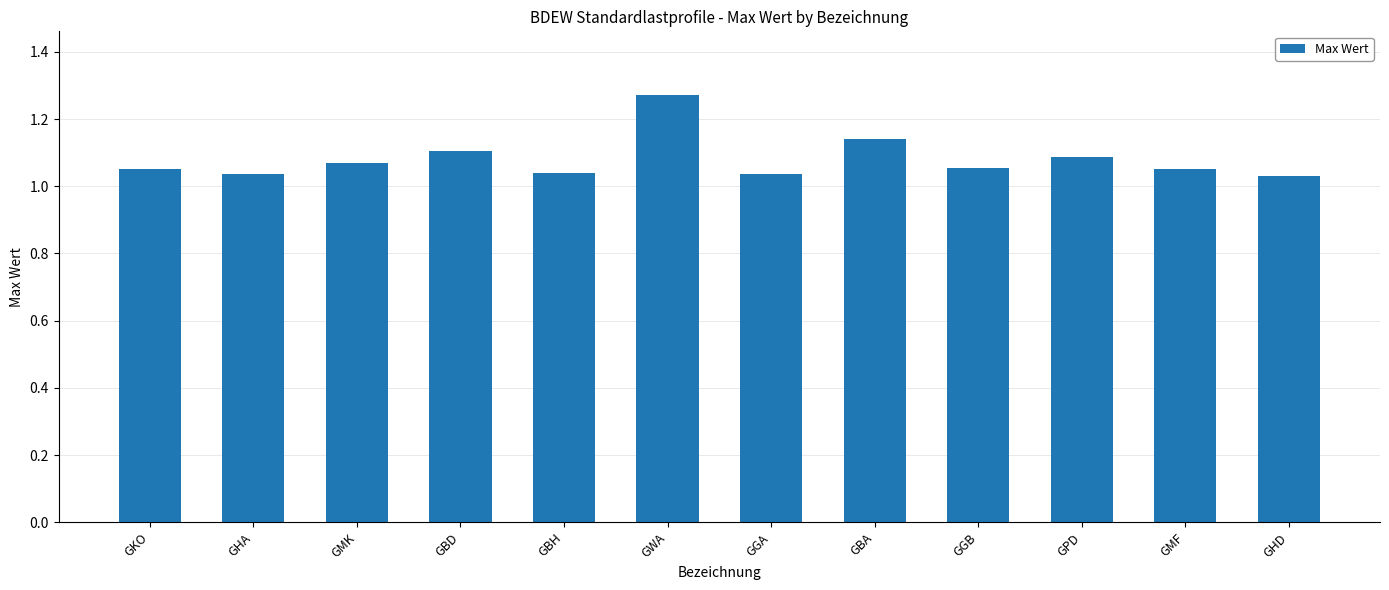

What is the sum of all values?

13.0